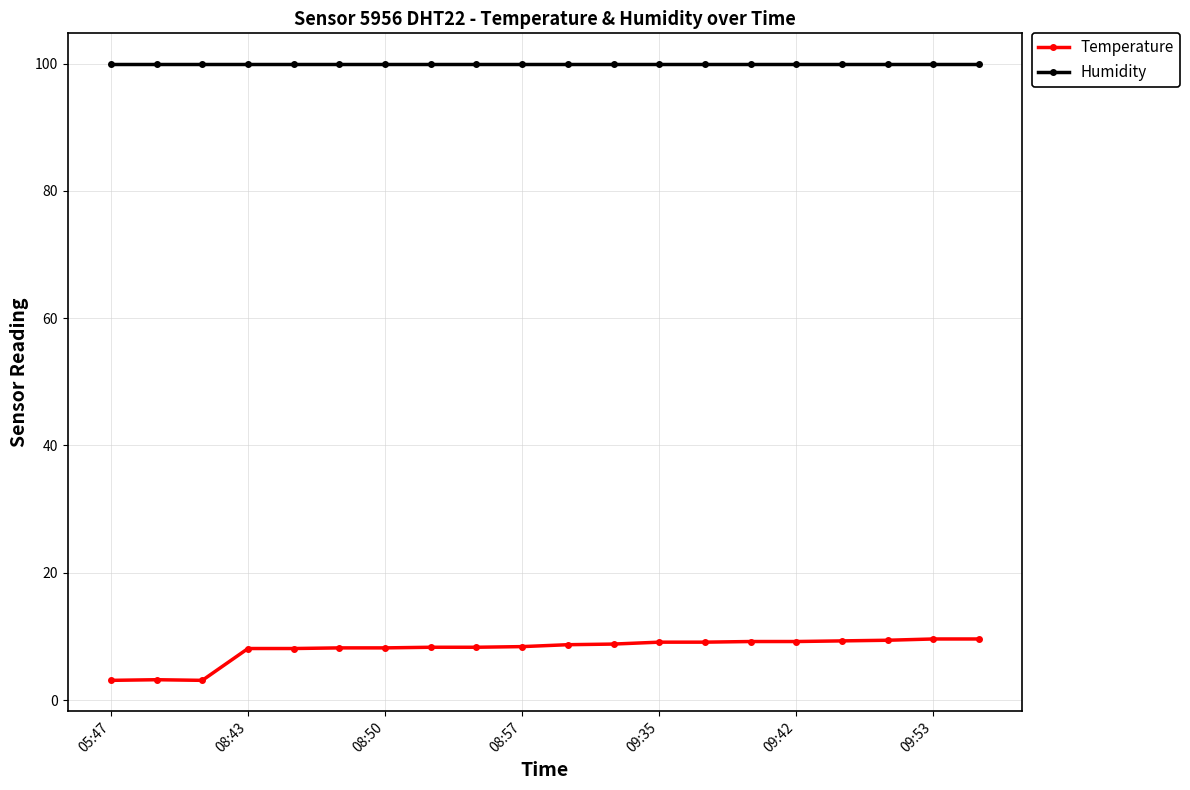

What is the greatest value displayed?

99.9